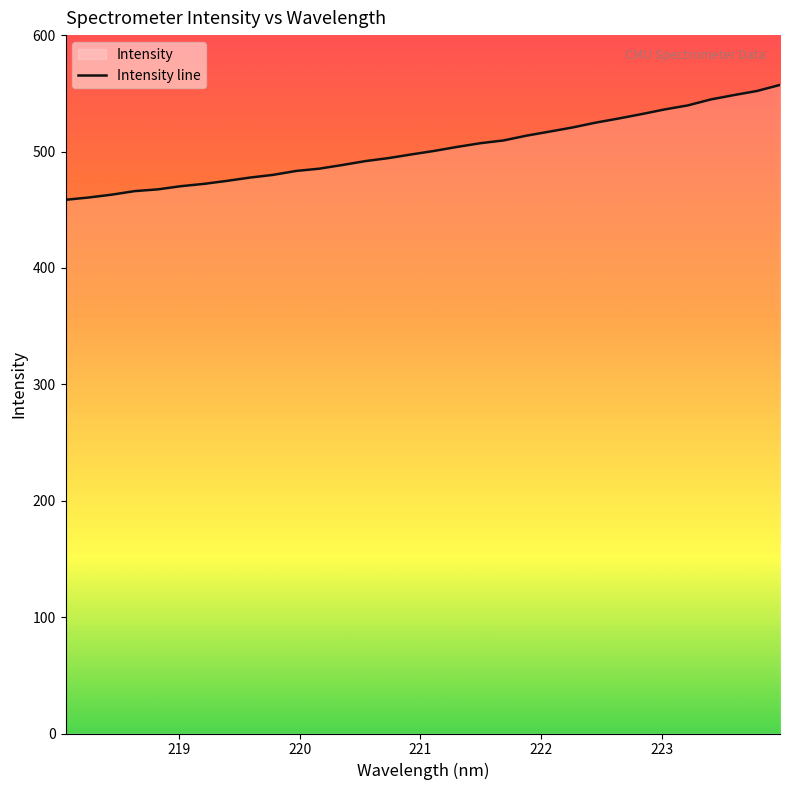

What is the smallest value displayed?

458.5